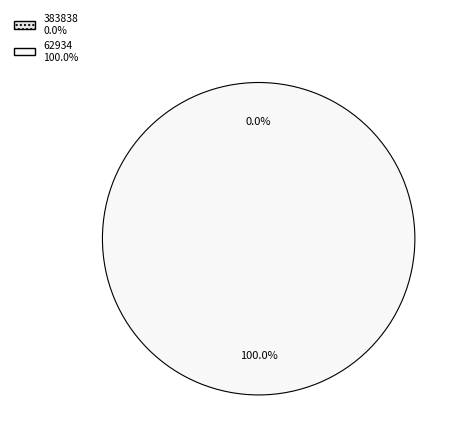

Is it true that 383838 is 0% of the pie?

True